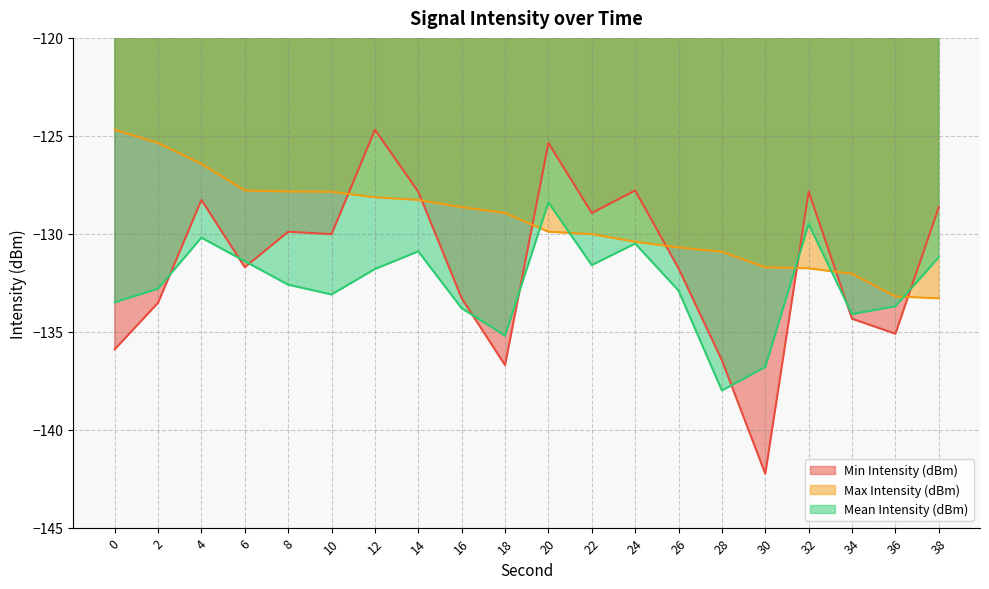

Is it true that Mean Intensity (dBm) equals -224.3 at 4?

False